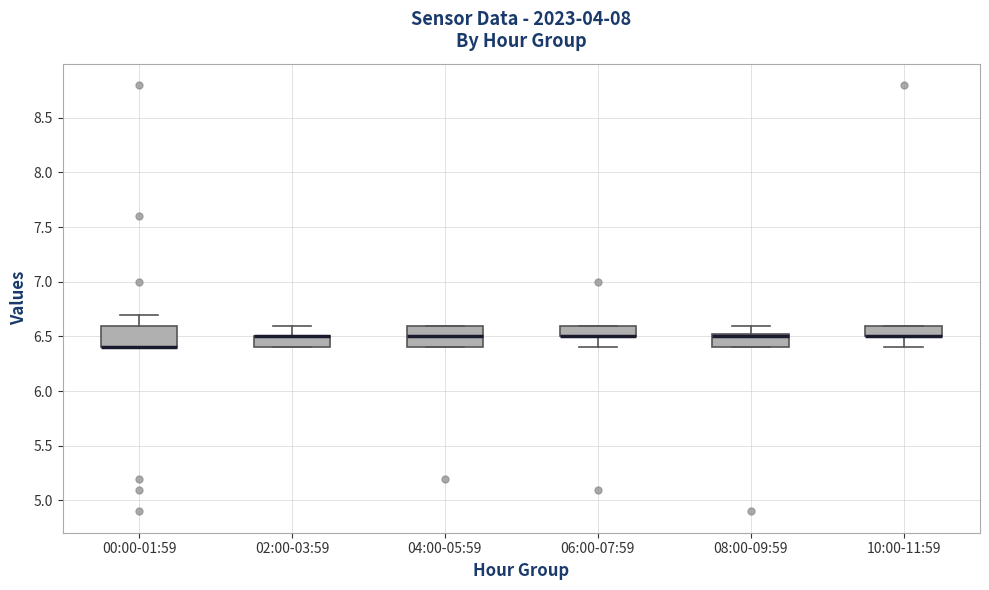

Where is the upper edge of the box for 02:00-03:59 on the y-axis? The values are not printed on the chart, so give them approximately, as read against the axis.

6.50